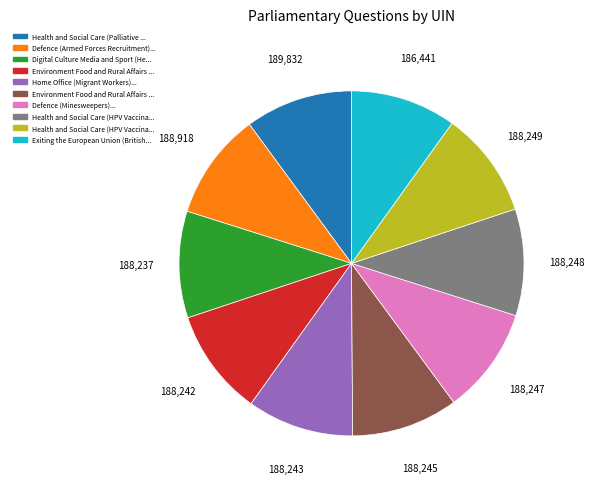

Is there any slice that represents more than half of the pie?

No